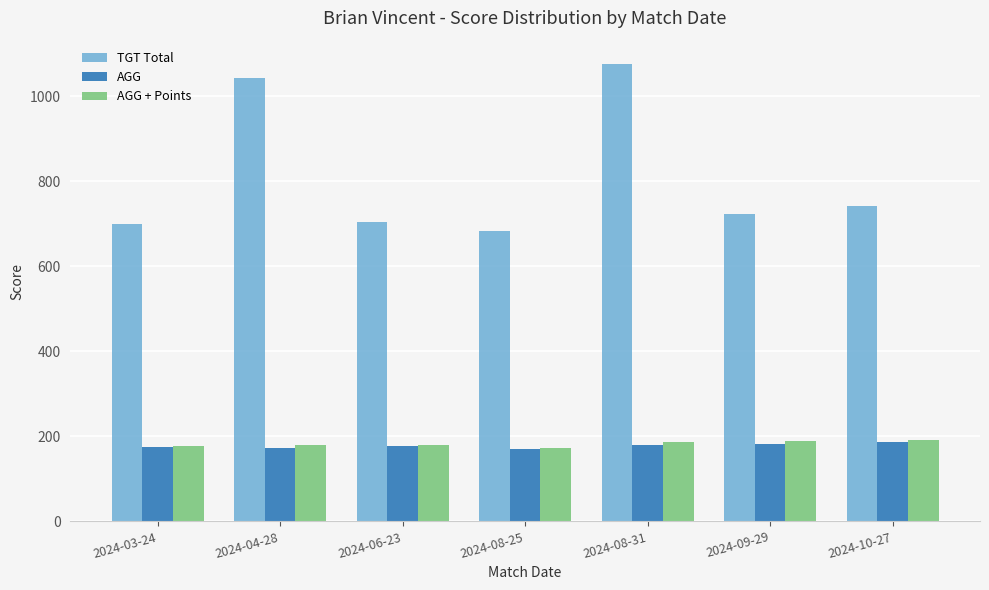

How many values in the TGT Total series are below 724?

3